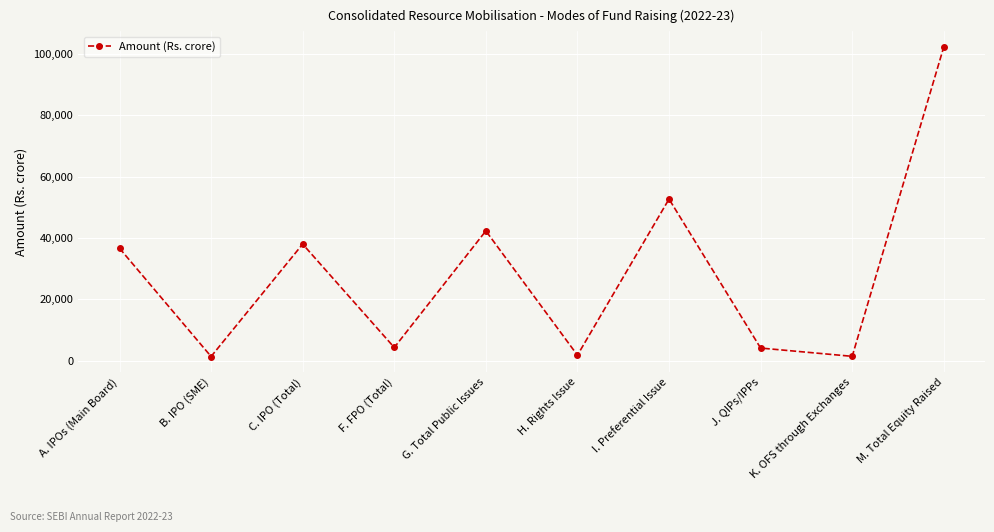

What is the average value?

28500.1